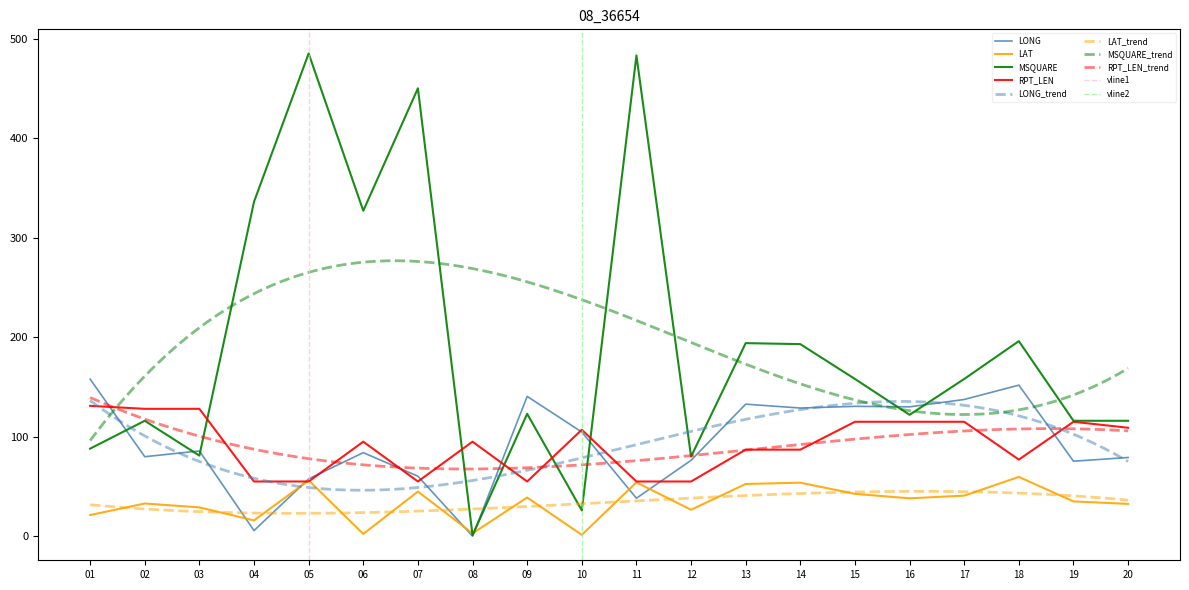

How many values in the LAT series exceed 38?

10